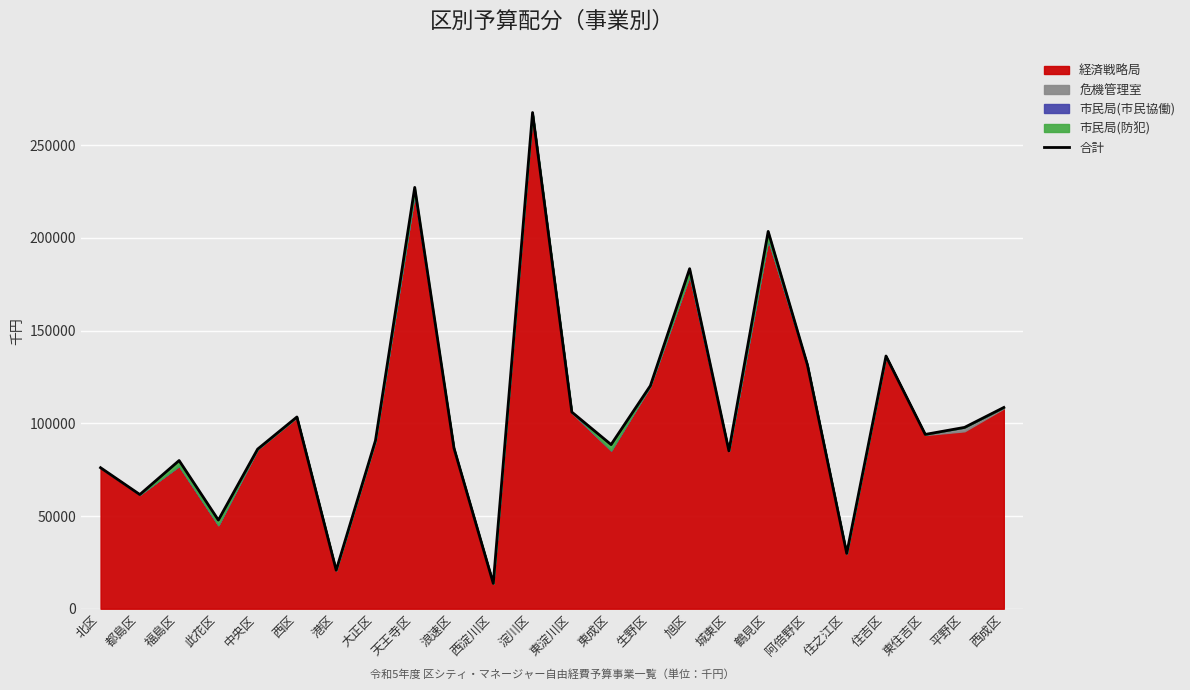

Approximately how many times larger is the value at 天王寺区 compared to 大正区?

2.5